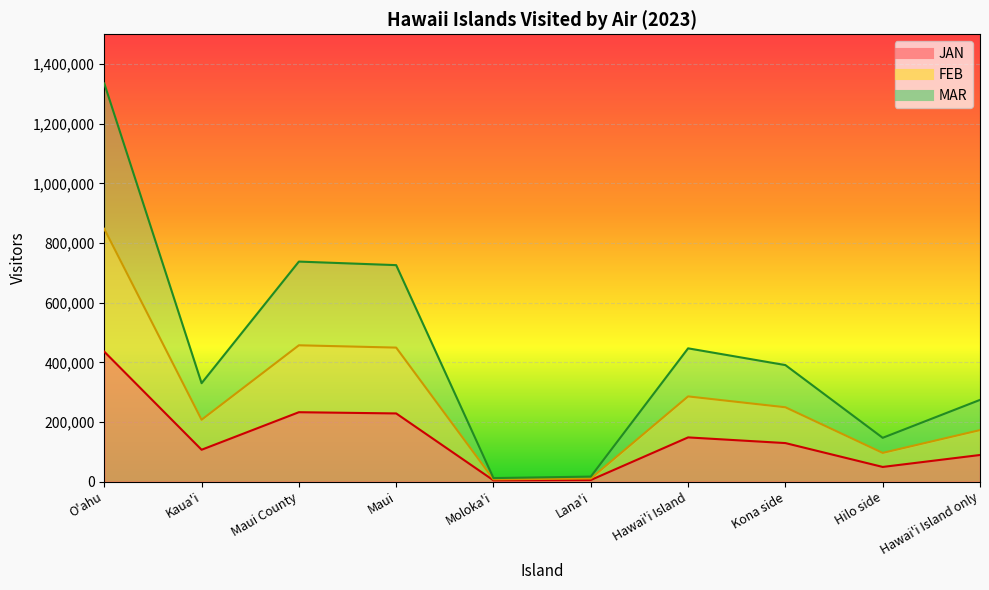

What is the label of the 8th point from the right?

Maui County